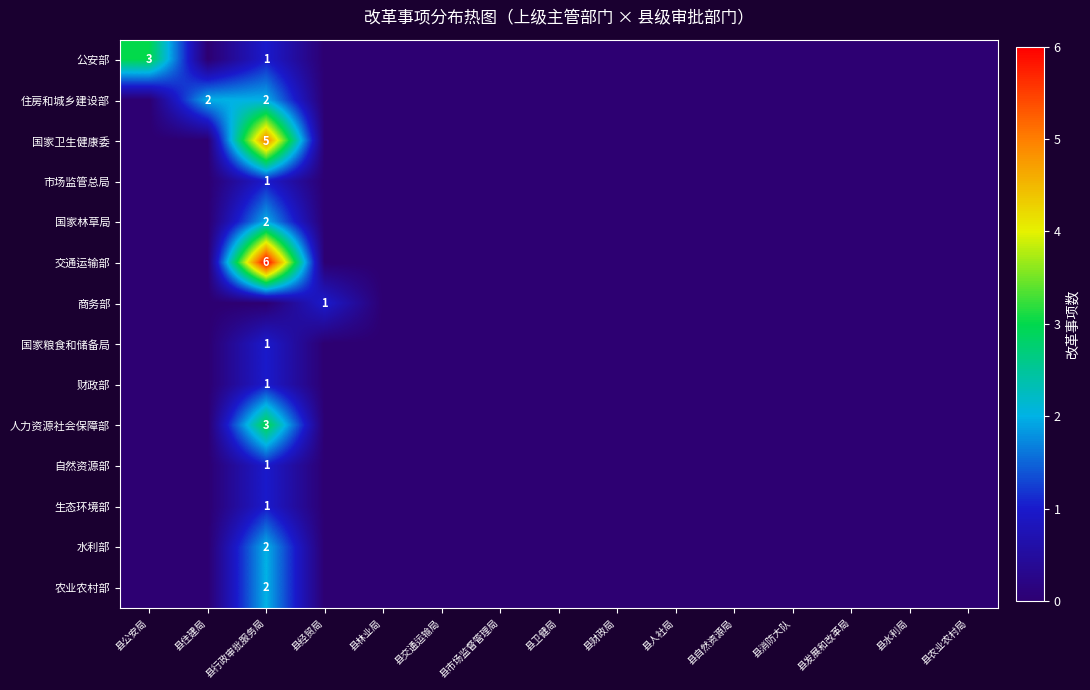

The 农业农村部 series shows 1 at 县行政审批服务局. True or false?

False